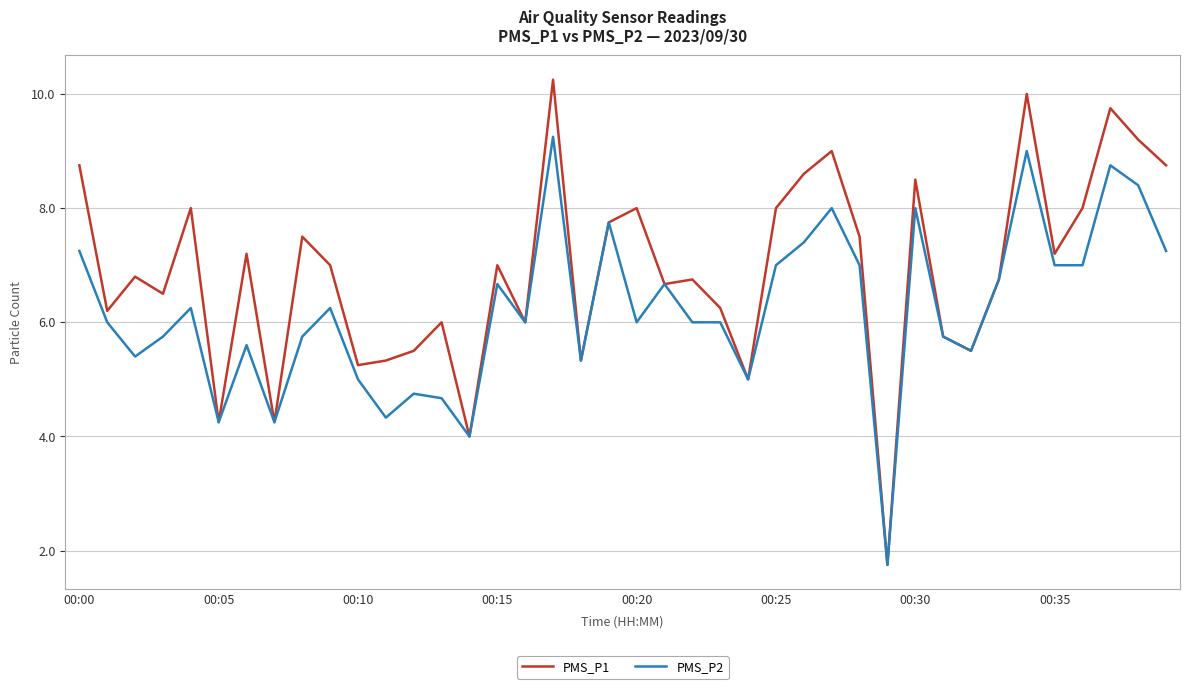

Rank the series by their maximum value, from highest to lowest.

PMS_P1, PMS_P2